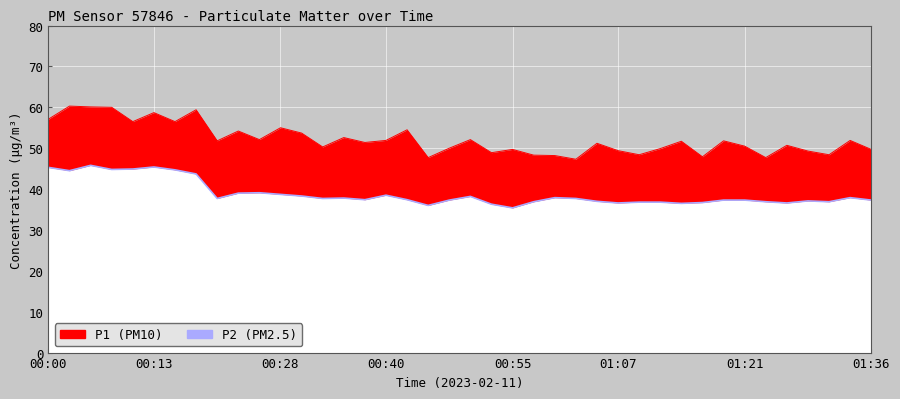

The P2 series shows 12.2 at 01:17. True or false?

False